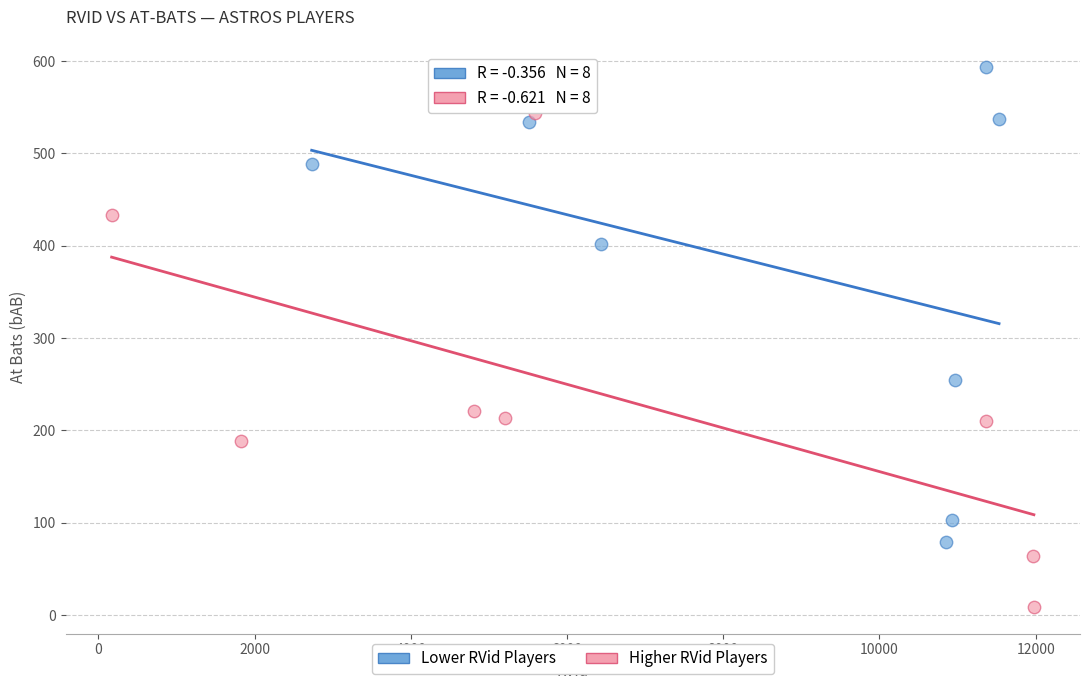

Which series contains the lowest Y value?

Higher RVid Players